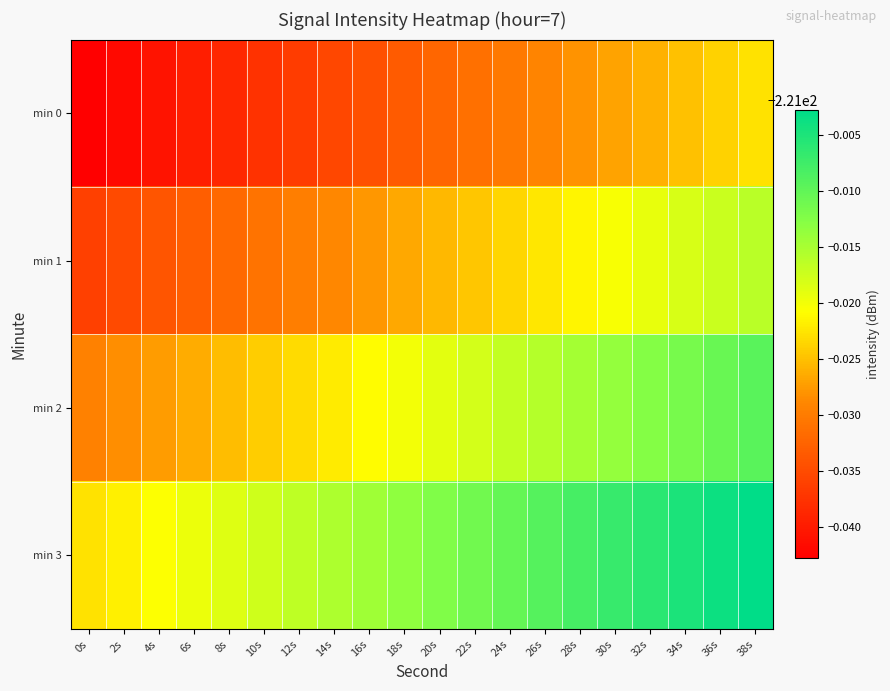

What is the smallest value displayed?

-221.0